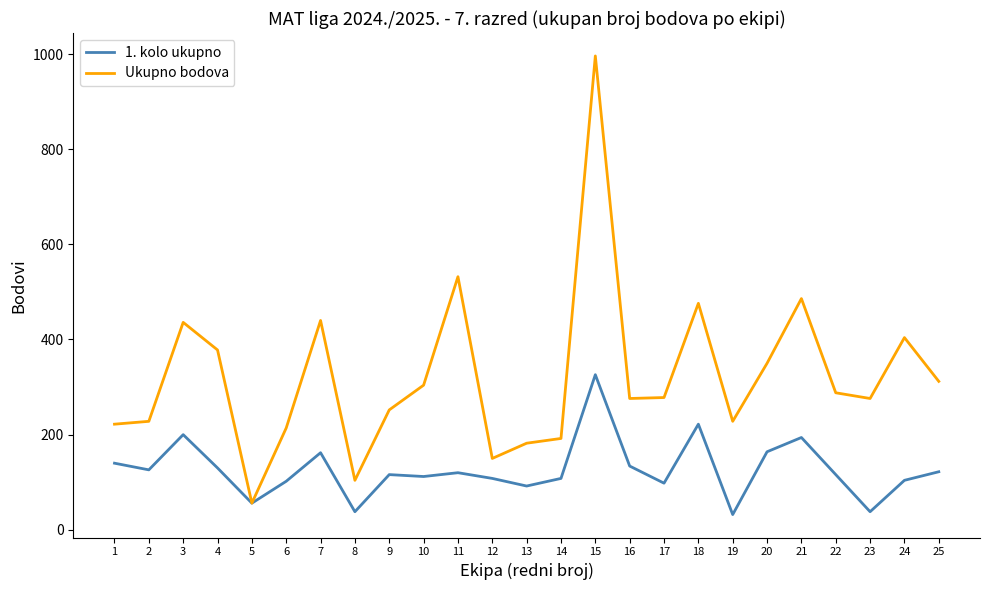

Which series has the widest spread of values?

Ukupno bodova